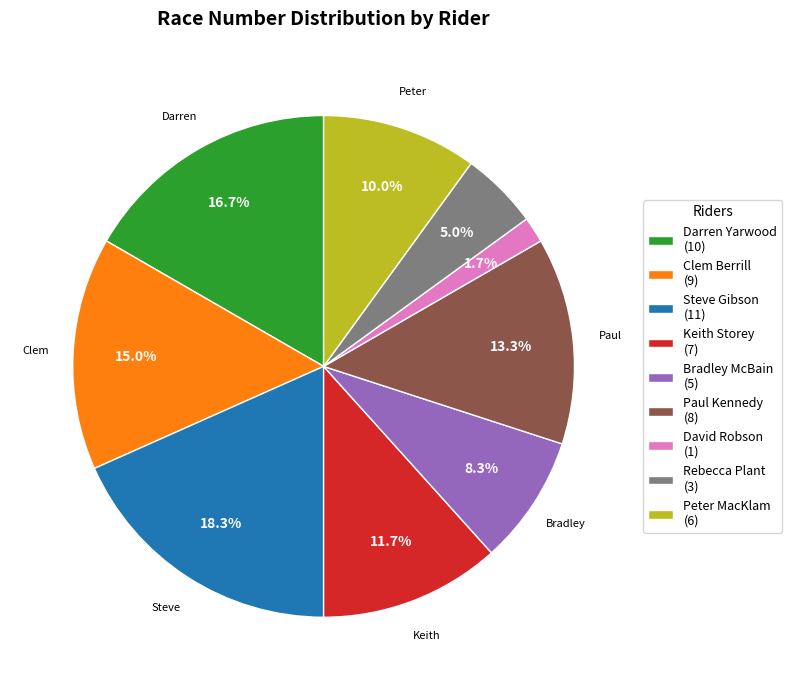

Is Keith Storey the majority of the pie?

No